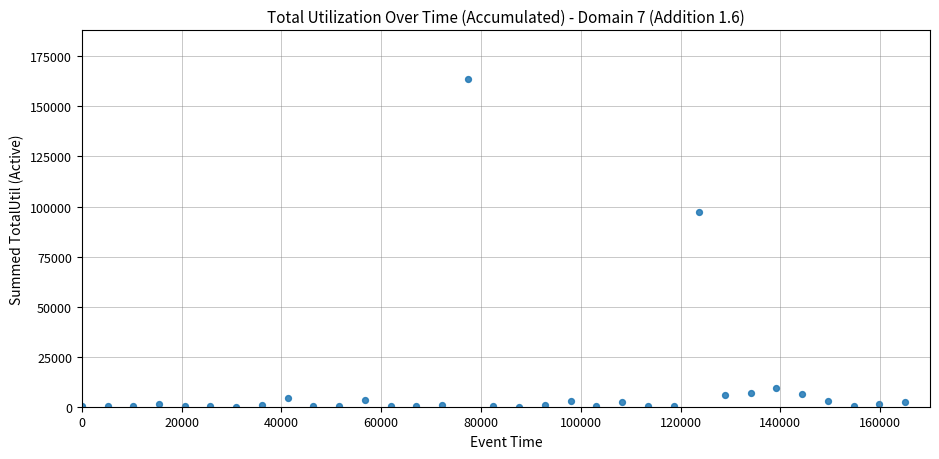

What Y value in the scatter plot is closest to 81750?

97050